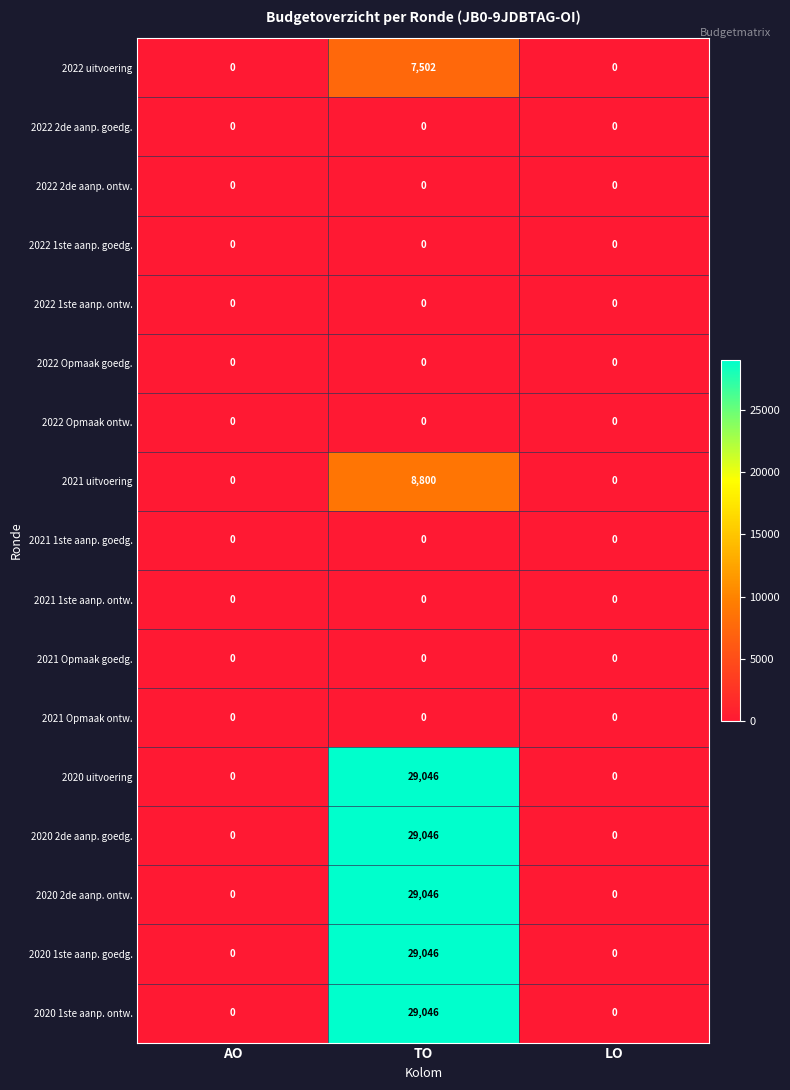

What is the maximum value shown in the chart?

29046